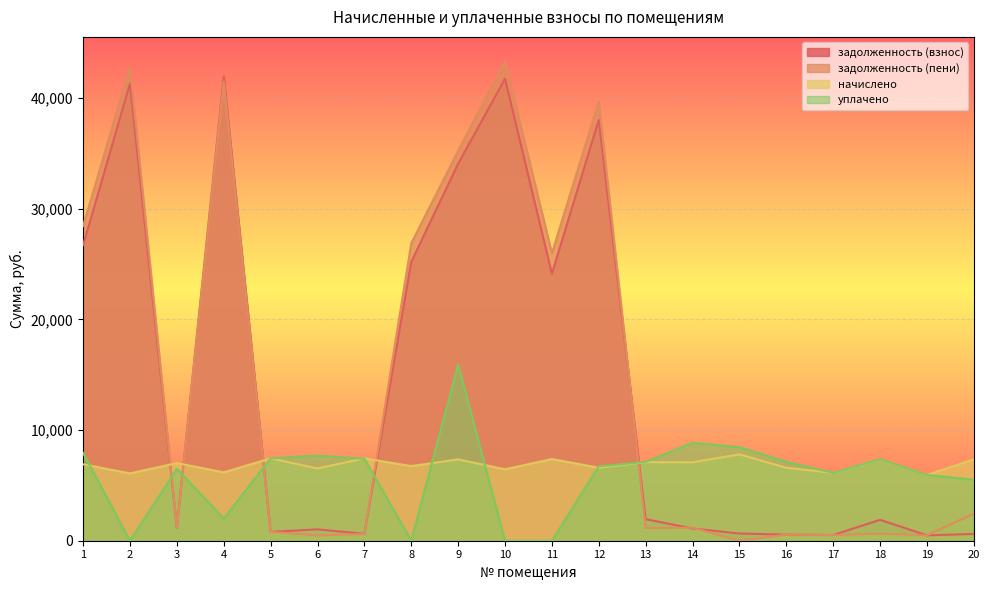

Rank the series by their maximum value, from highest to lowest.

задолженность (пени), задолженность (взнос), уплачено, начислено